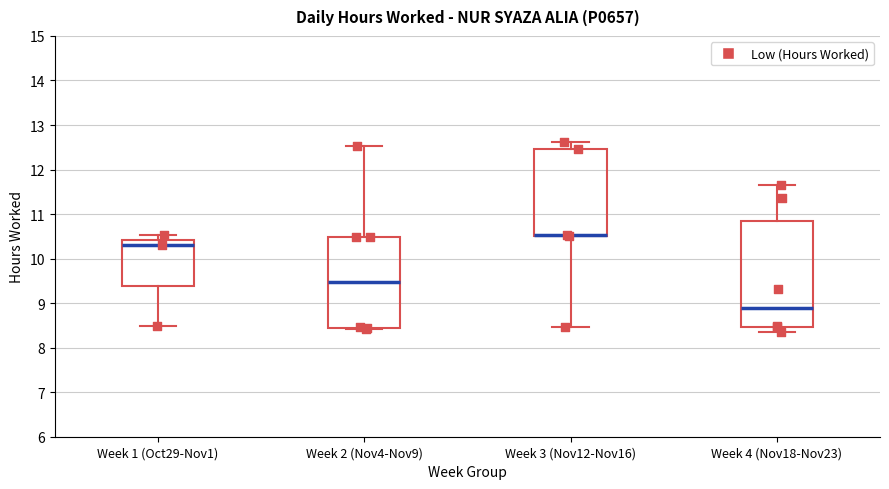

Where is the upper edge of the box for Week 3 (Nov12-Nov16) on the y-axis? The values are not printed on the chart, so give them approximately, as read against the axis.

12.5